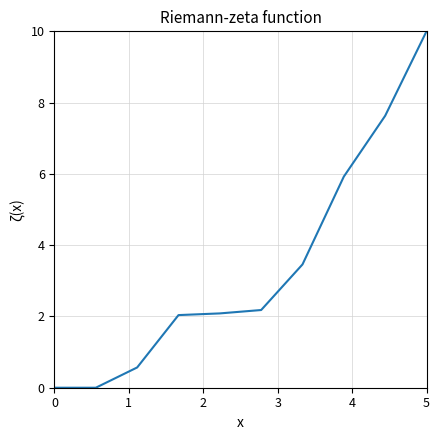

What is the maximum value shown in the chart?

10.0